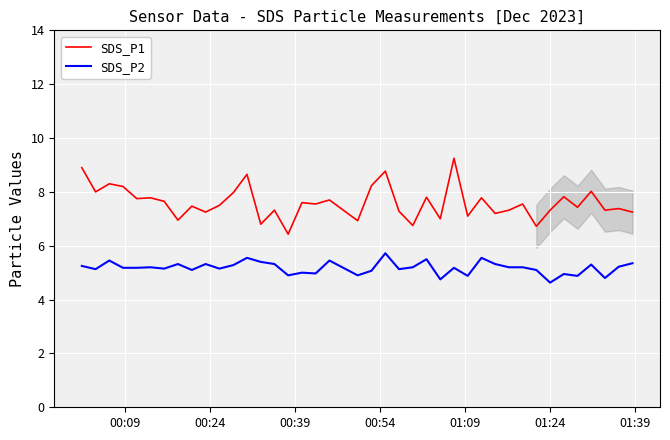

What is the minimum value shown in the chart?

4.6